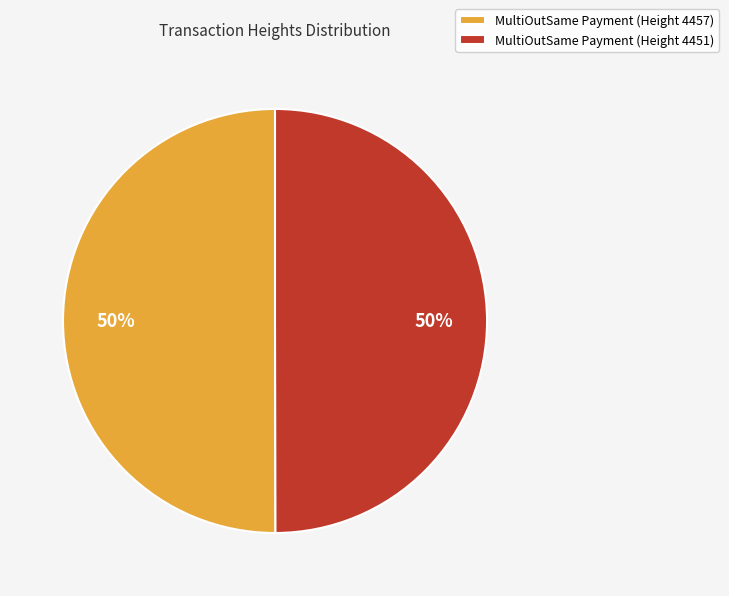

The MultiOutSame Payment (Height 4451) slice represents 57% of the pie. True or false?

False